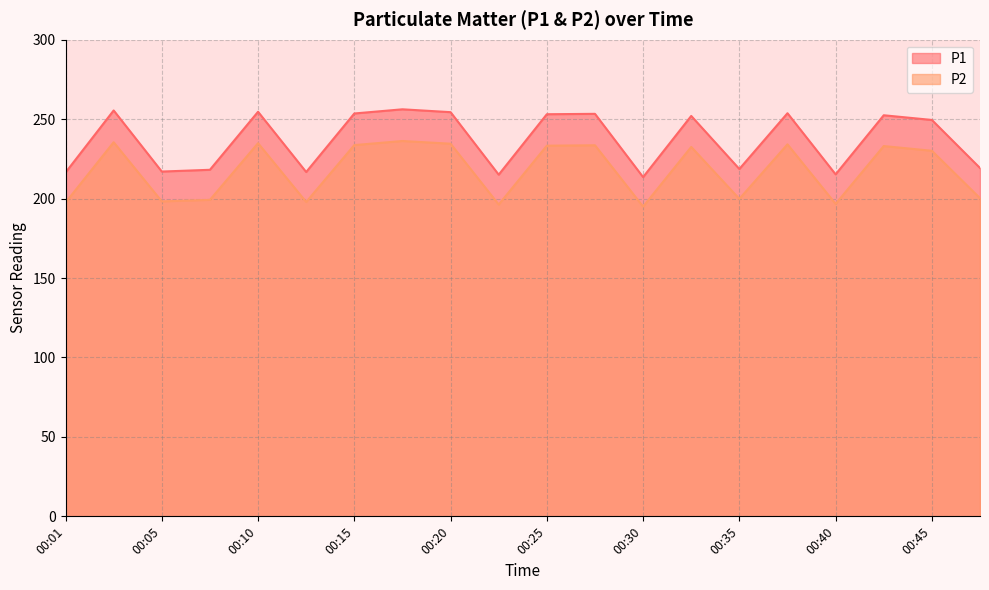

Where is the first local minimum for P2?

00:05